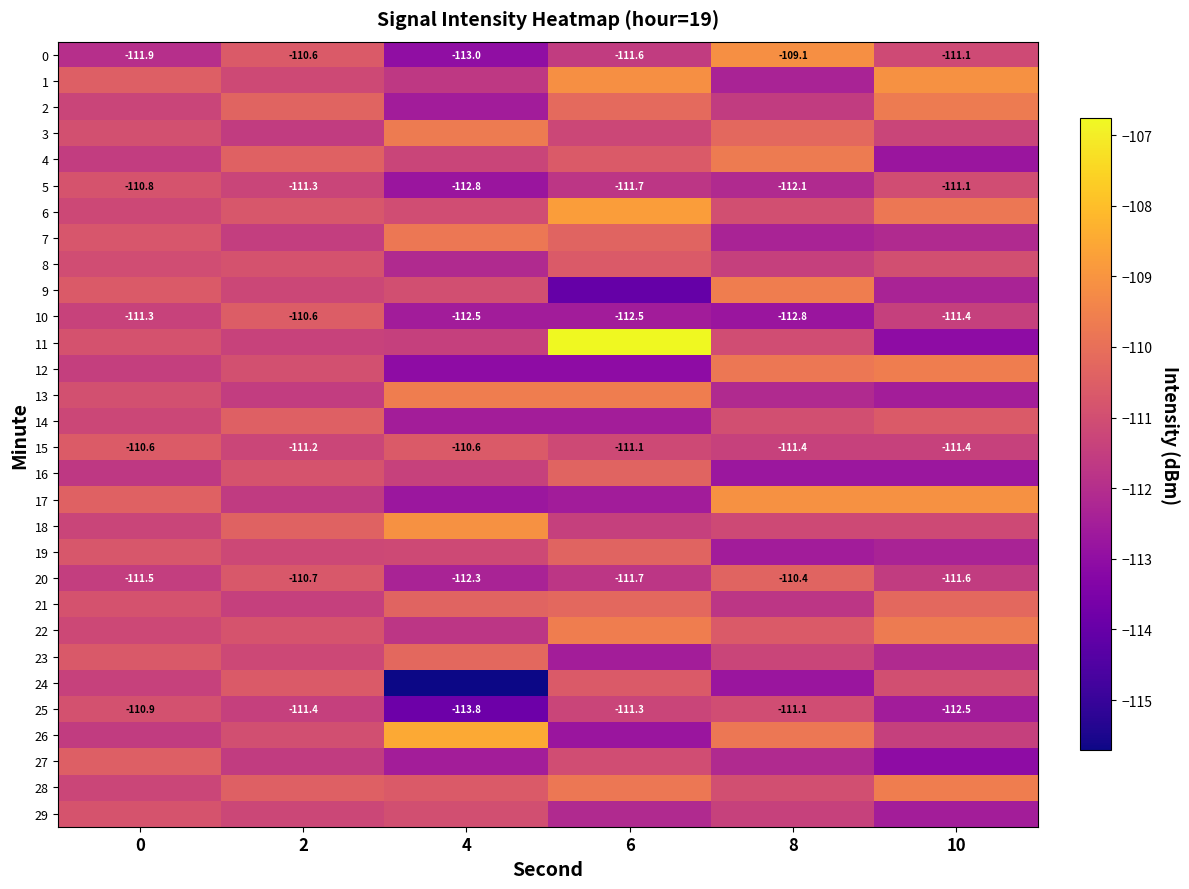

Is it true that 21 equals -110.2 at 10?

True